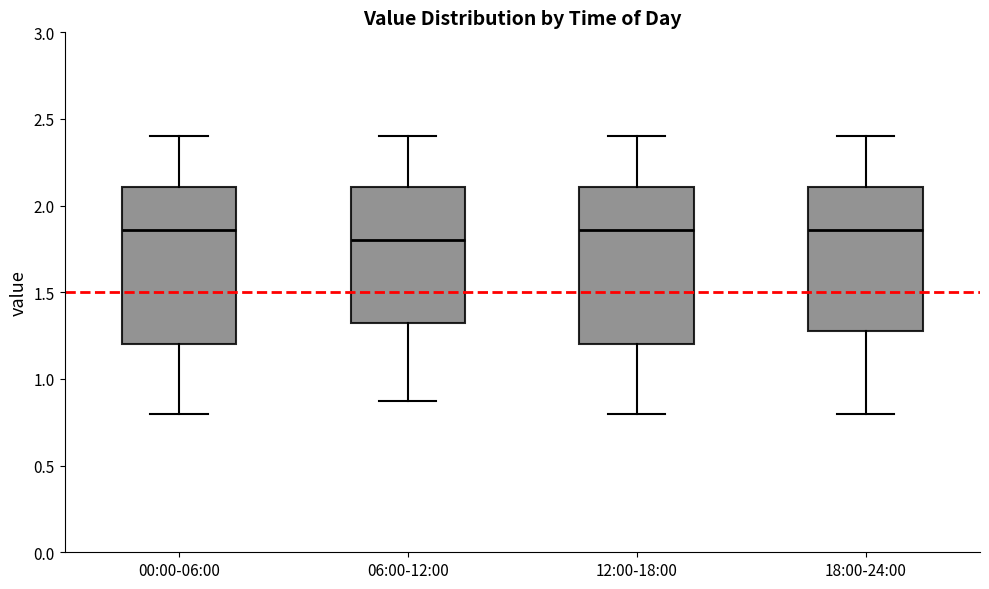

Reading left to right, read every box against the y-axis: the position of its median line, the range the box covers, and the ends of its whiskers. The values are not printed on the chart, so give them approximately, as read against the axis.

00:00-06:00: median 1.85, box 1.20 to 2.10, whiskers 0.80 to 2.40
06:00-12:00: median 1.80, box 1.30 to 2.10, whiskers 0.85 to 2.40
12:00-18:00: median 1.85, box 1.20 to 2.10, whiskers 0.80 to 2.40
18:00-24:00: median 1.85, box 1.30 to 2.10, whiskers 0.80 to 2.40